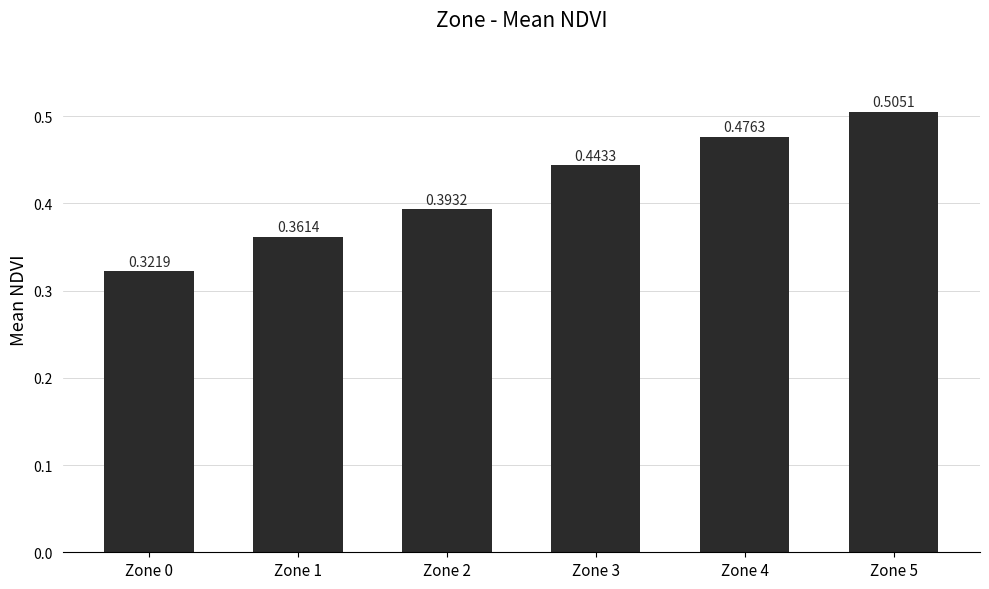

Which has a higher value, Zone 2 or Zone 4?

Zone 4